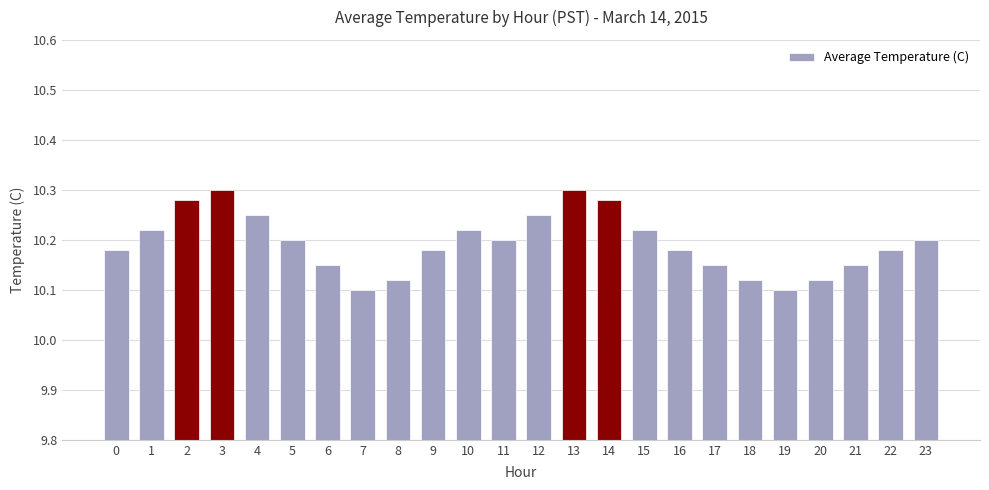

Approximately how many times larger is the value at 8 compared to 3?

1.0